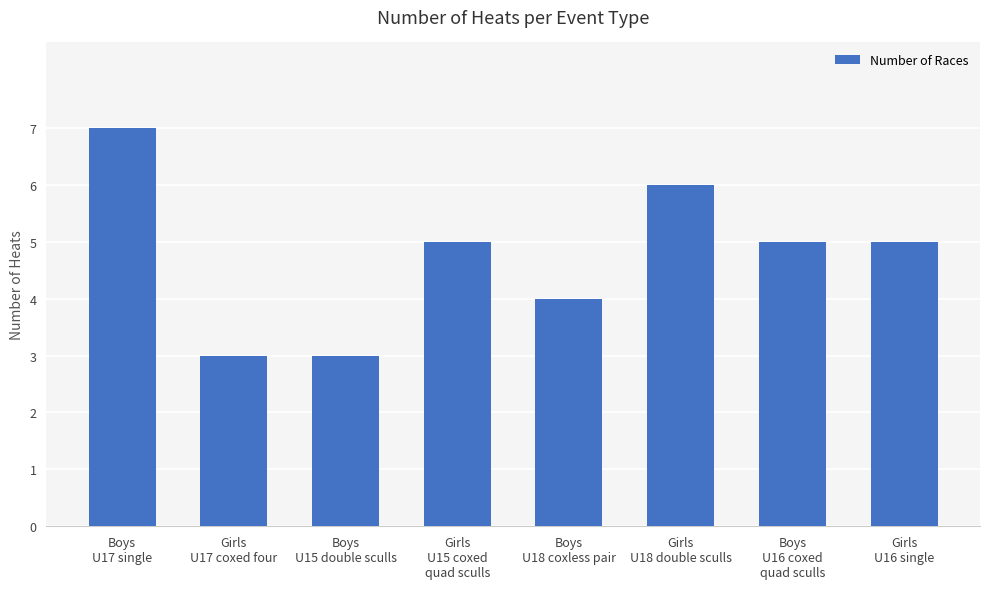

What is the difference between the maximum and second lowest values?

4